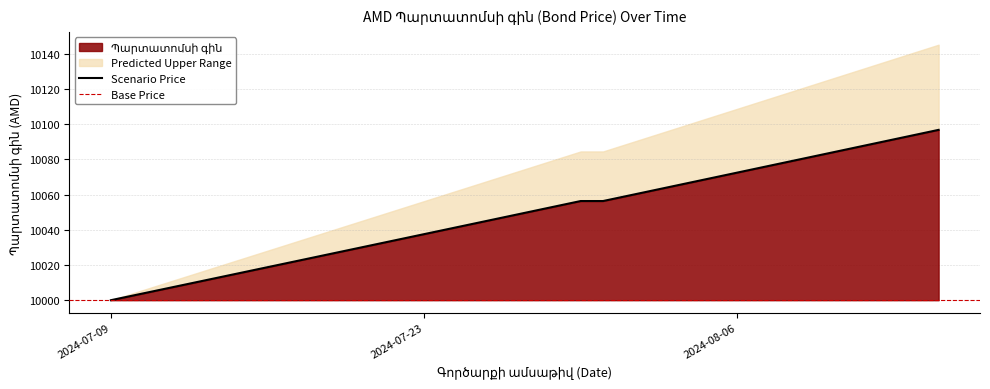

True or false: the data has more than 1 interior local peaks.

False